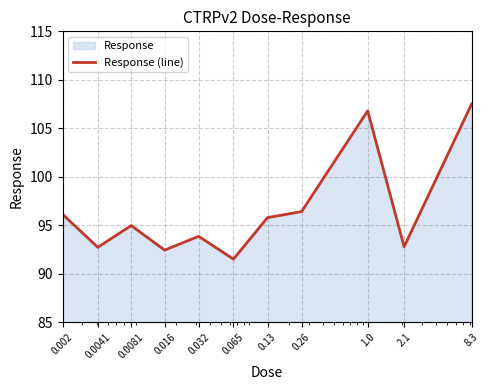

How many lines are shown in the chart?

1